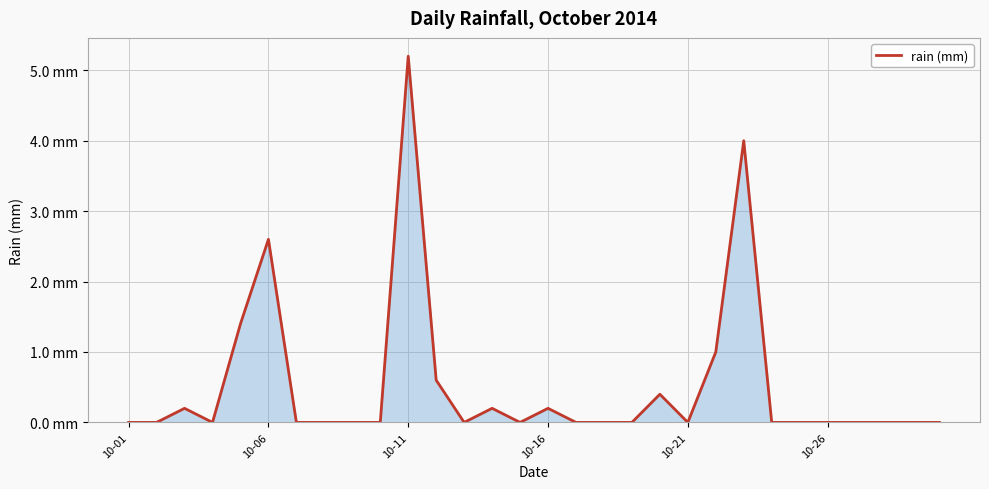

Is this an area chart (filled region under the line)?

Yes